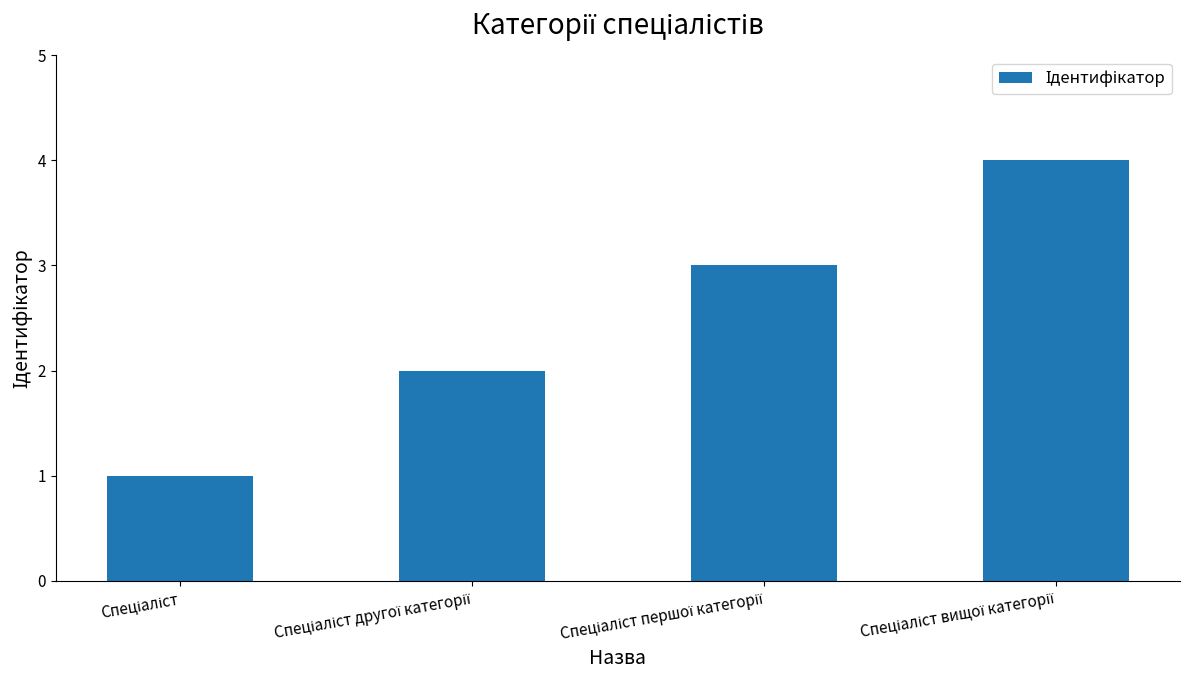

What is the maximum value shown in the chart?

4